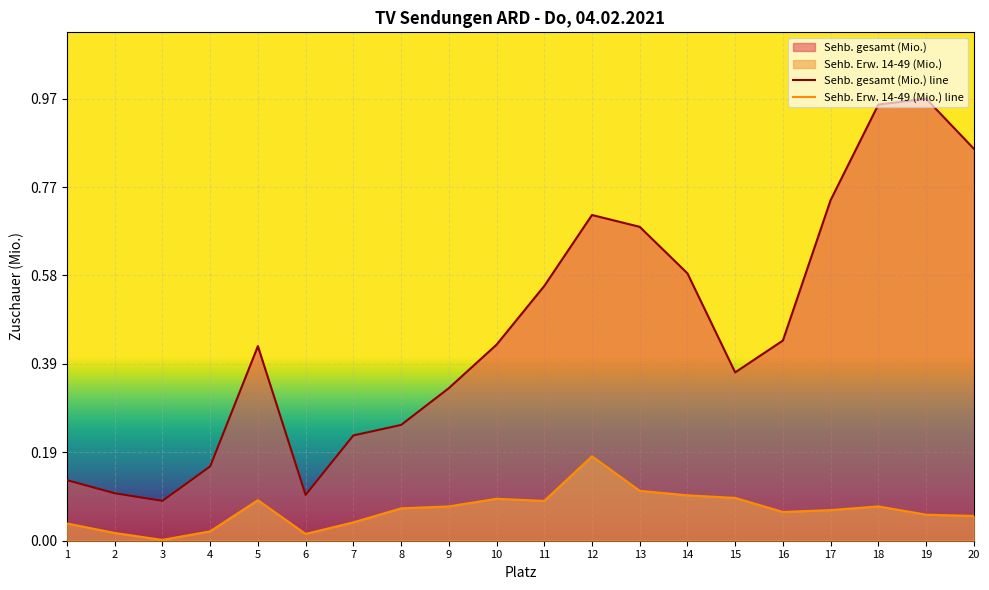

List the series in order of their overall mean, highest first.

Sehb. gesamt (Mio.) line, Sehb. Erw. 14-49 (Mio.) line